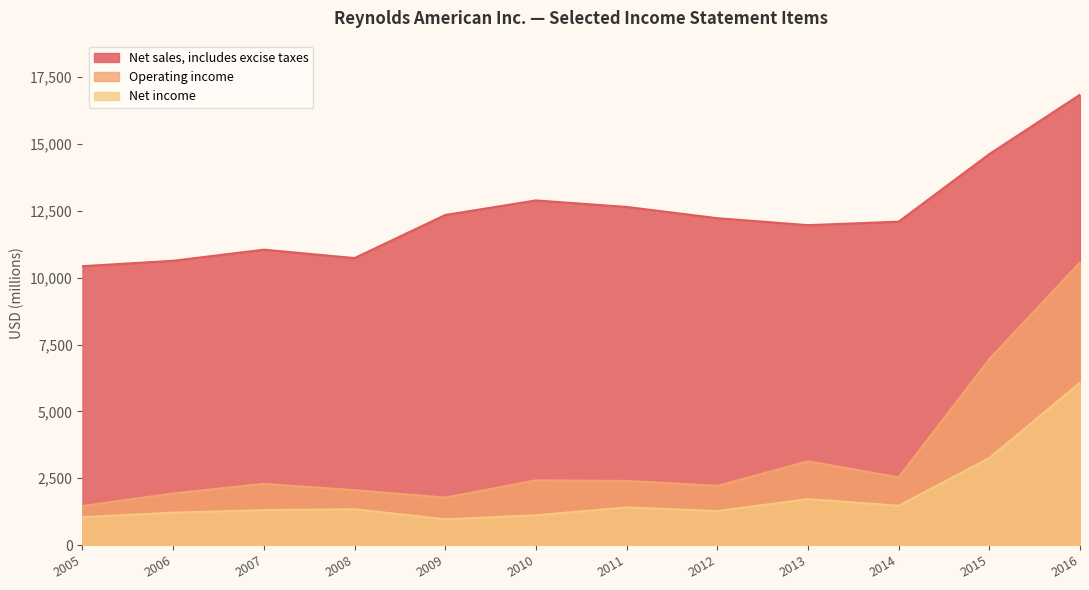

True or false: Net income and Operating income intersect in this chart.

False